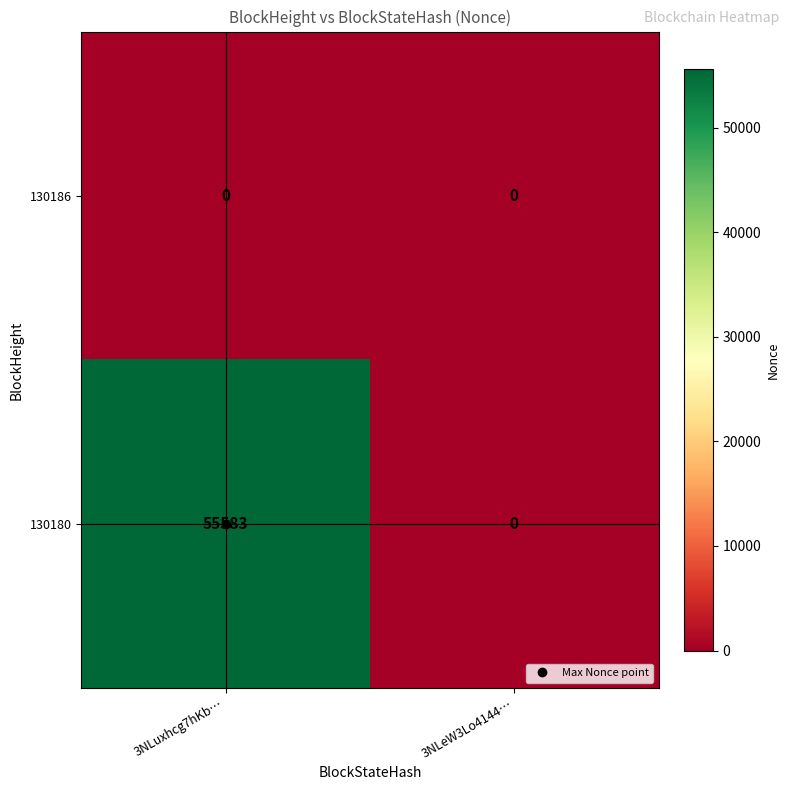

List the series in order of their peak value, highest first.

130180, 130186